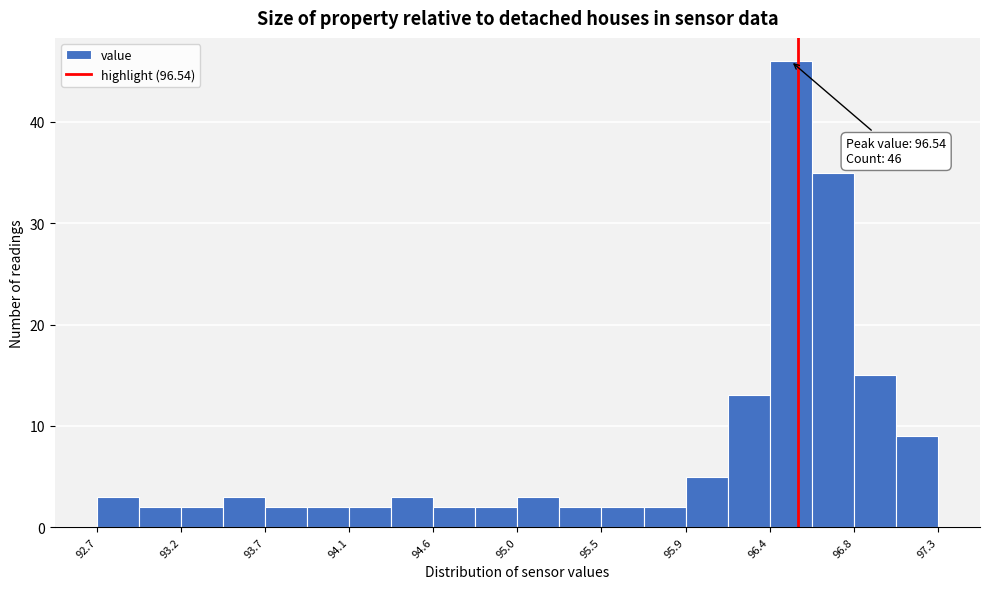

Which range on the x-axis has the tallest bar?

96.40 to 96.60